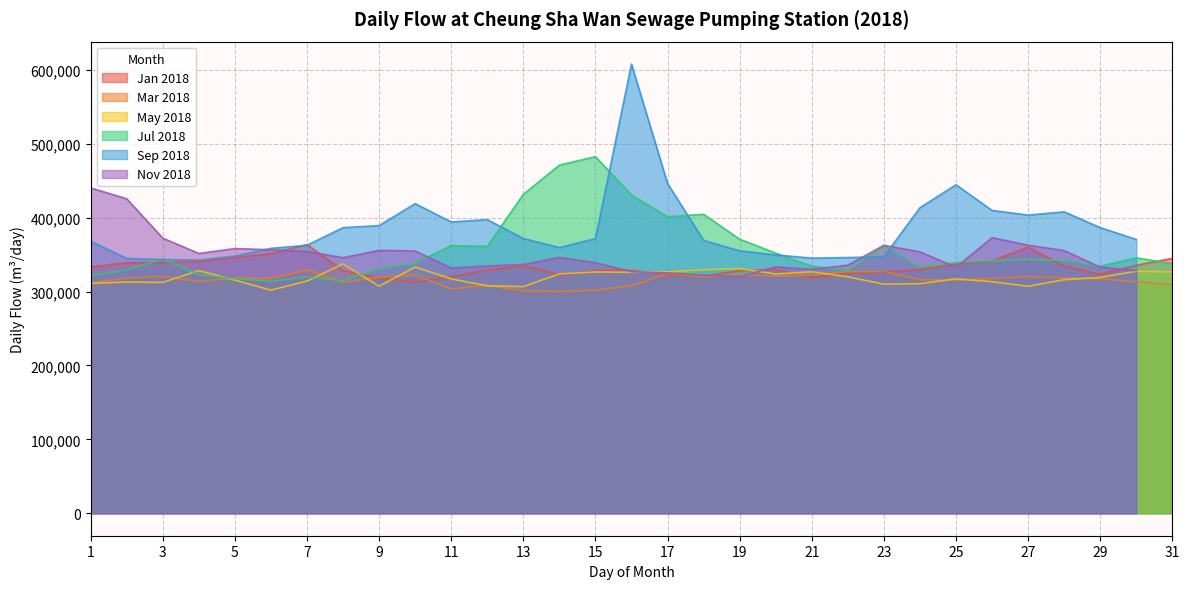

Between which two adjacent categories do Mar 2018 and Jan 2018 first intersect?

8 and 9